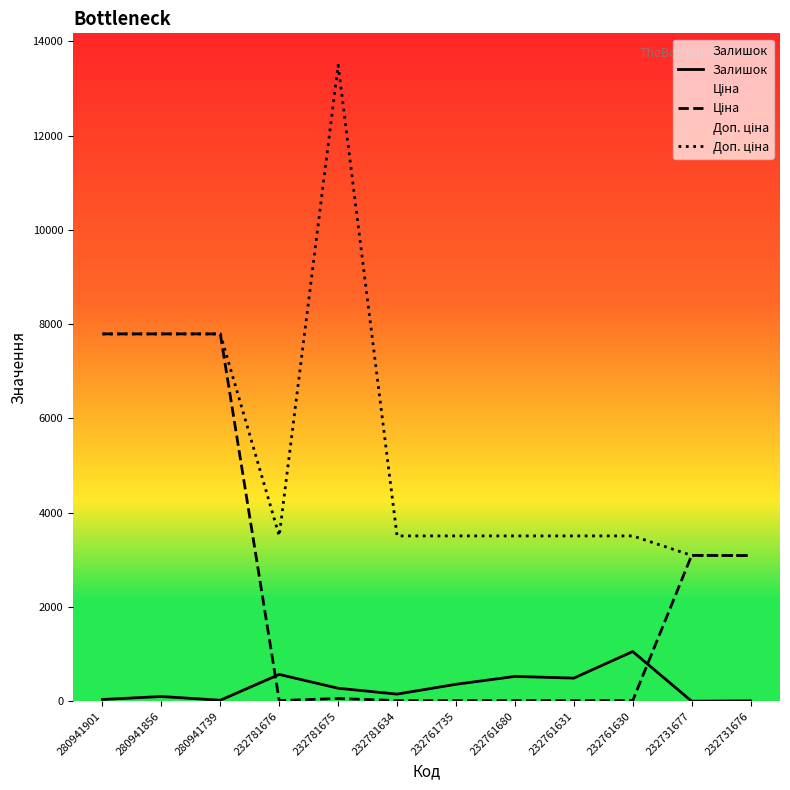

Rank the series by their maximum value, from highest to lowest.

Доп. ціна, Ціна, Залишок